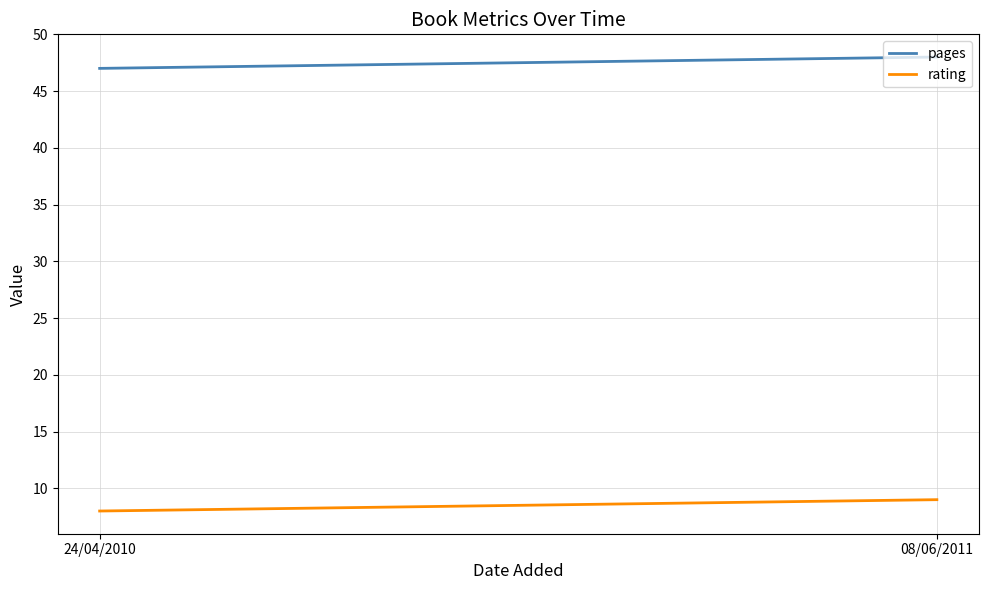

Which category has the highest value in the pages series?

08/06/2011